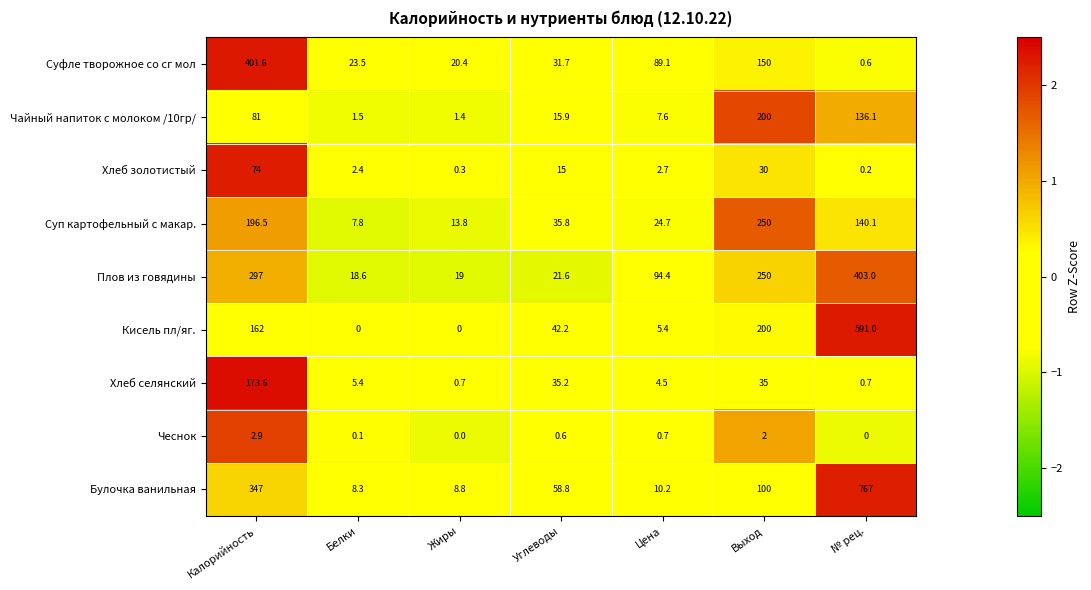

Is it true that Хлеб золотистый equals 125.7 at Калорийность?

False